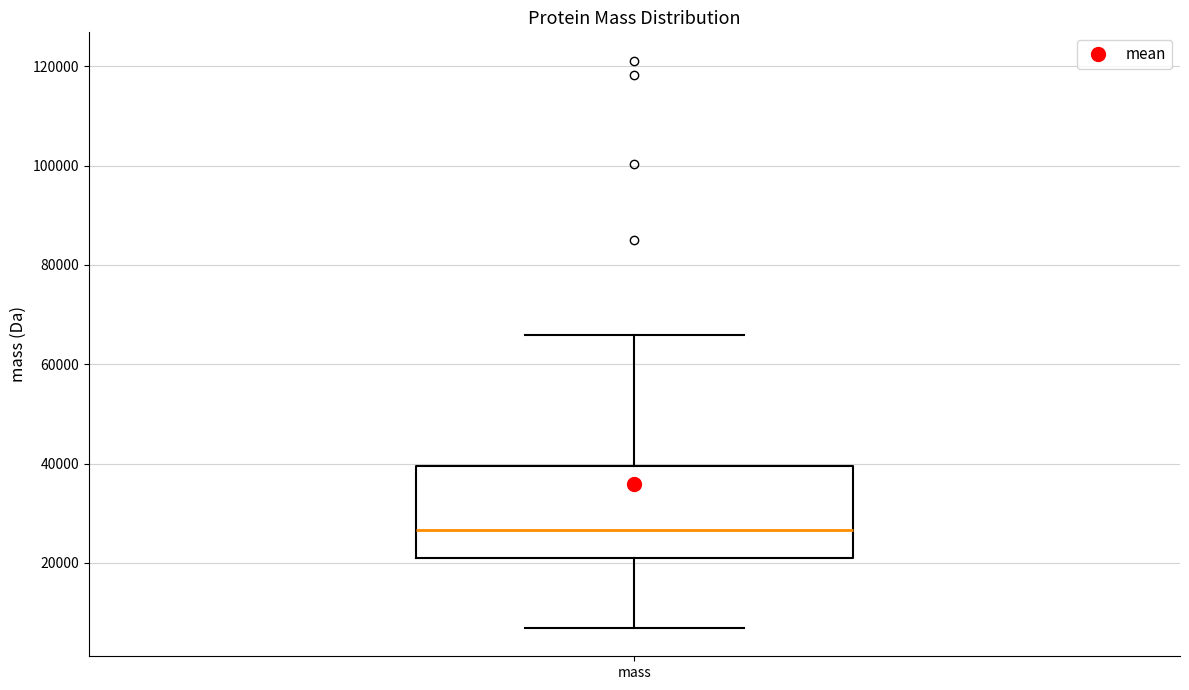

Transcribe this box plot: give where the median line is, the range the box spans, and where the two whiskers end, as read against the y-axis. The values are not printed on the chart, so give them approximately, as read against the axis.

median 26000, box 20000 to 40000, whiskers 6000 to 66000